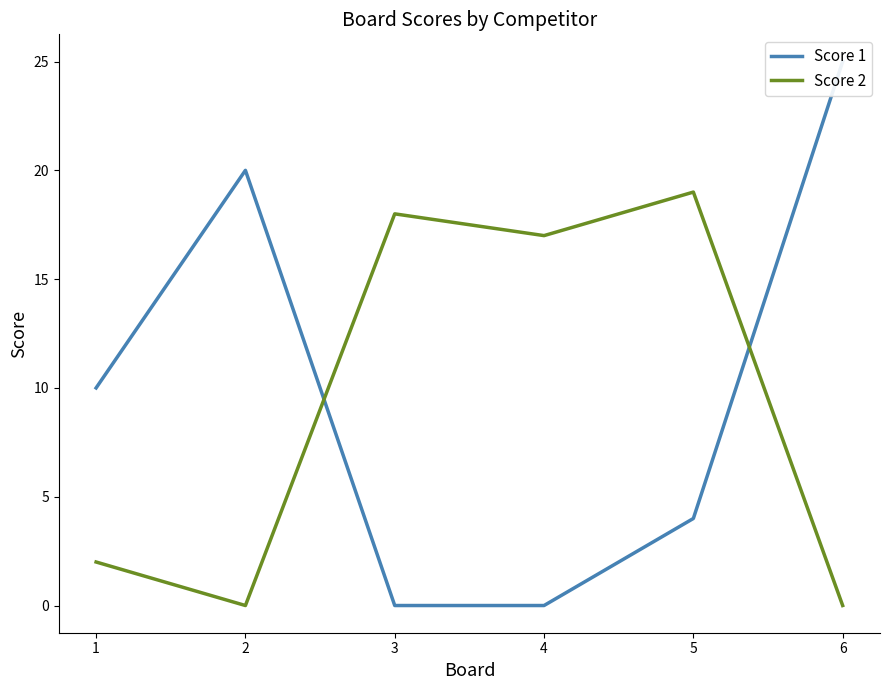

What is the value of the Score 2 point at the 5th from the left?

19